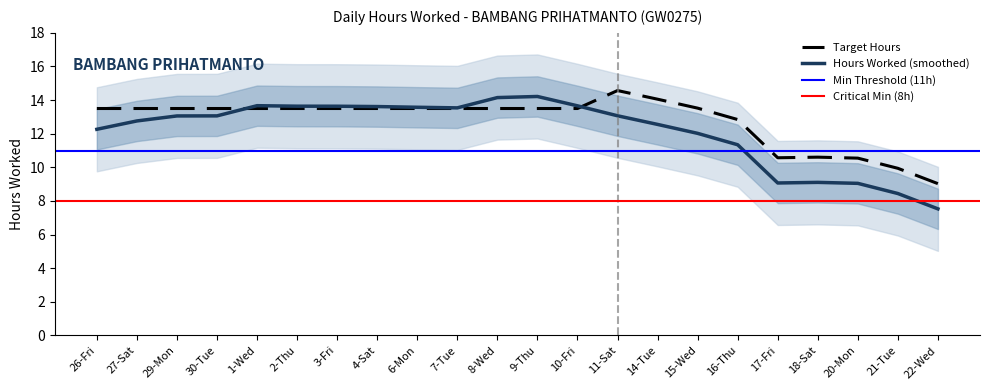

True or false: there are more than 0 points higher than both neighbors.

True